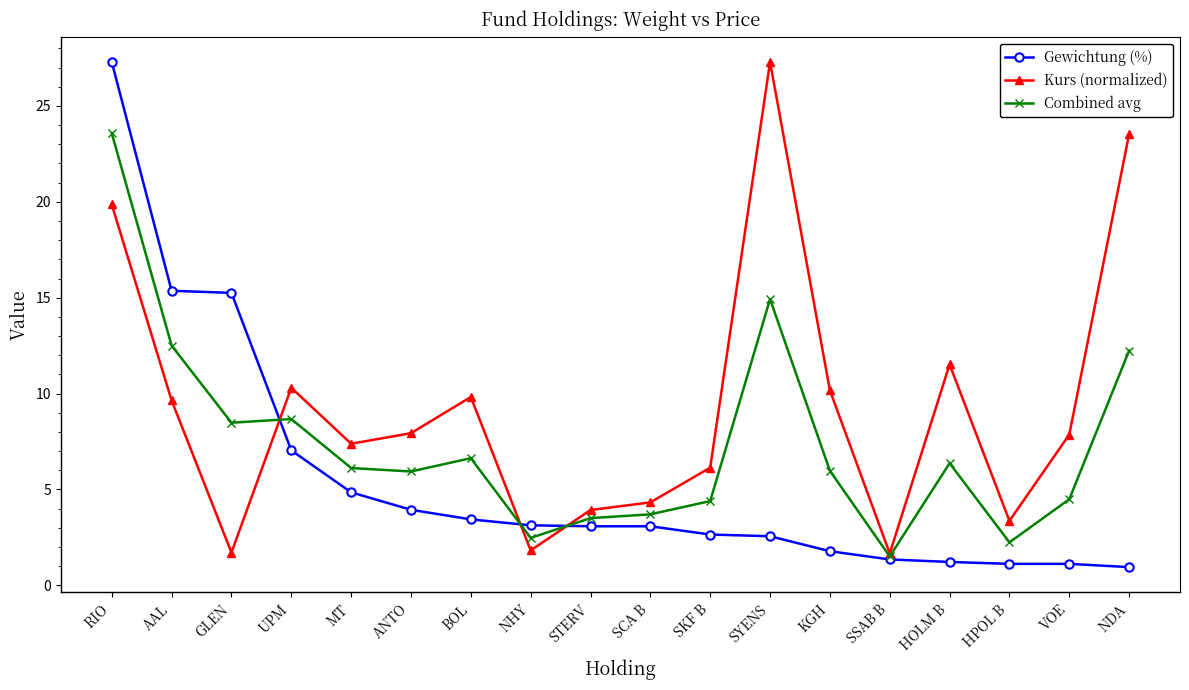

Rank the series by their average value, from highest to lowest.

Kurs (normalized), Combined avg, Gewichtung (%)